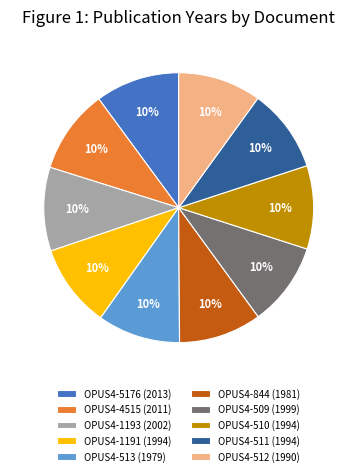

Does any single category account for the majority?

No